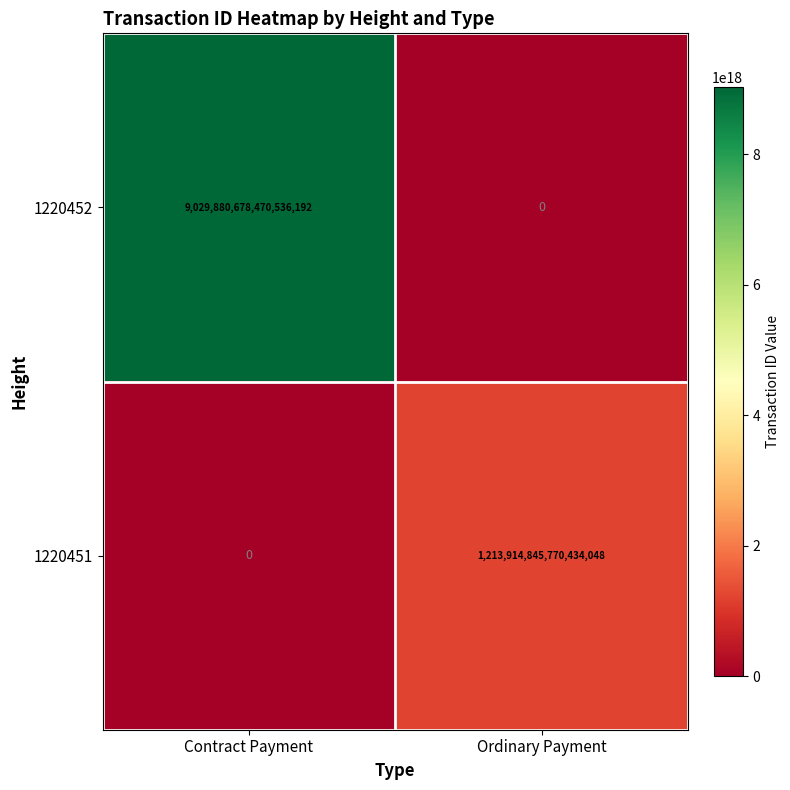

Where is 1220452 nearest to the value 4514940339235268096?

Contract Payment